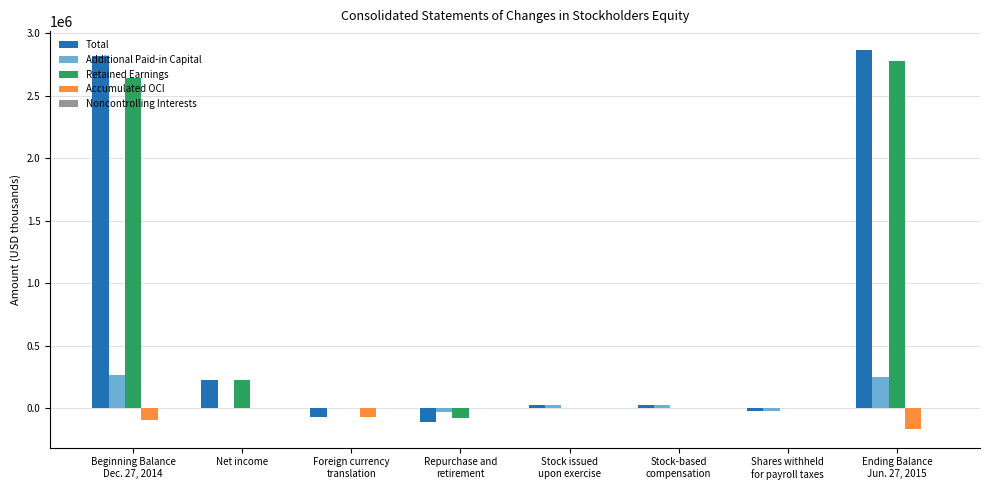

What is the maximum value shown in the chart?

2866016